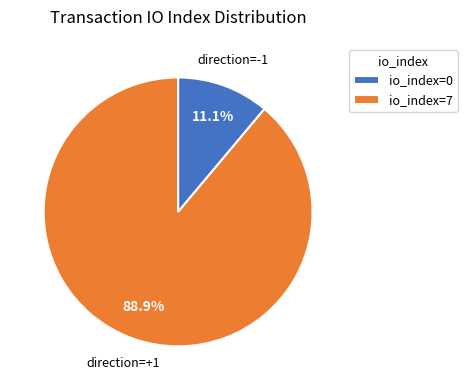

Which category accounts for the majority?

io_index=7